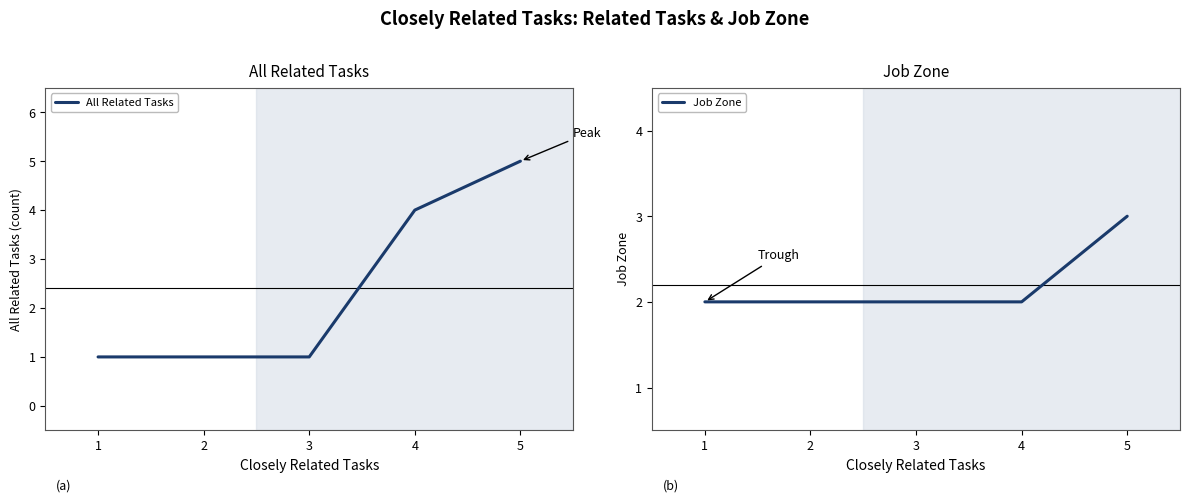

List the series in order of their overall mean, lowest first.

Job Zone, All Related Tasks